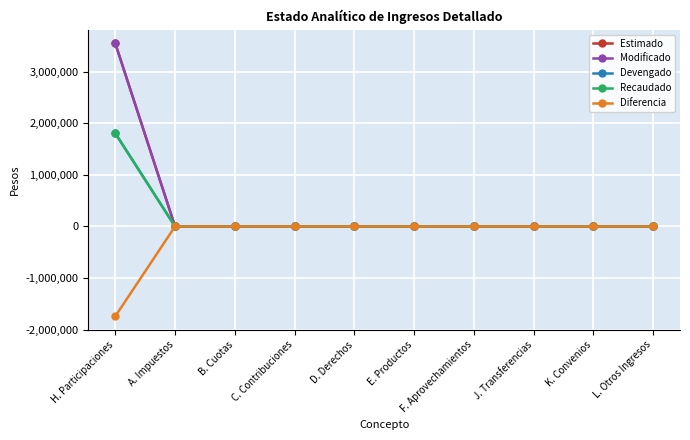

Does the chart have visible grid lines?

Yes